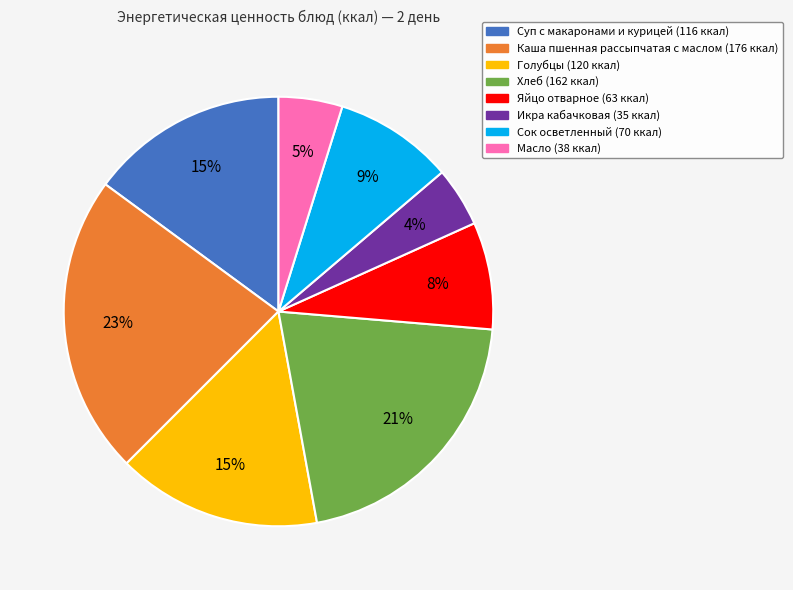

Which slice is the largest?

Каша пшенная рассыпчатая с маслом